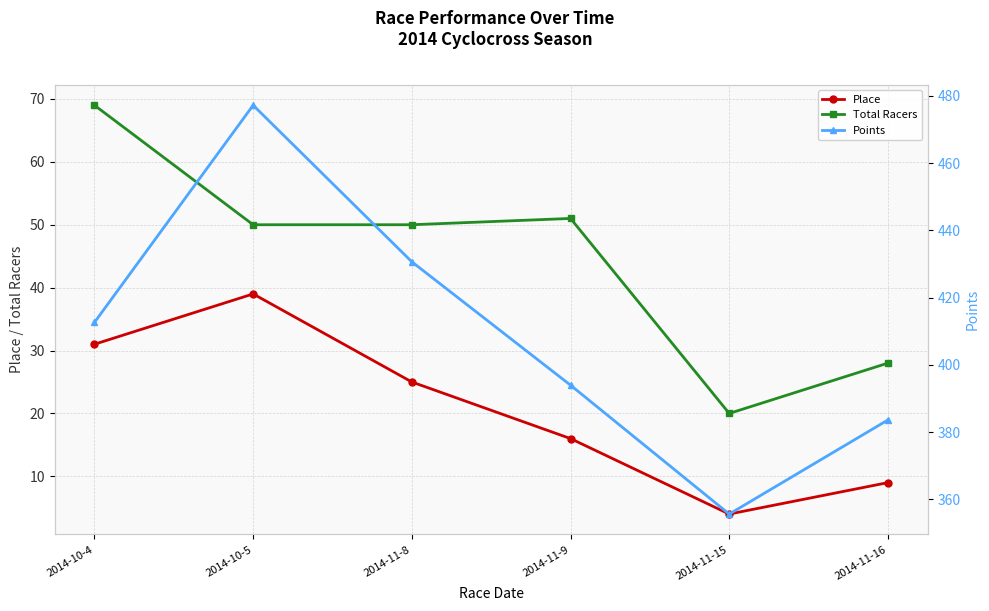

How many Place values are between 9 and 31?

4